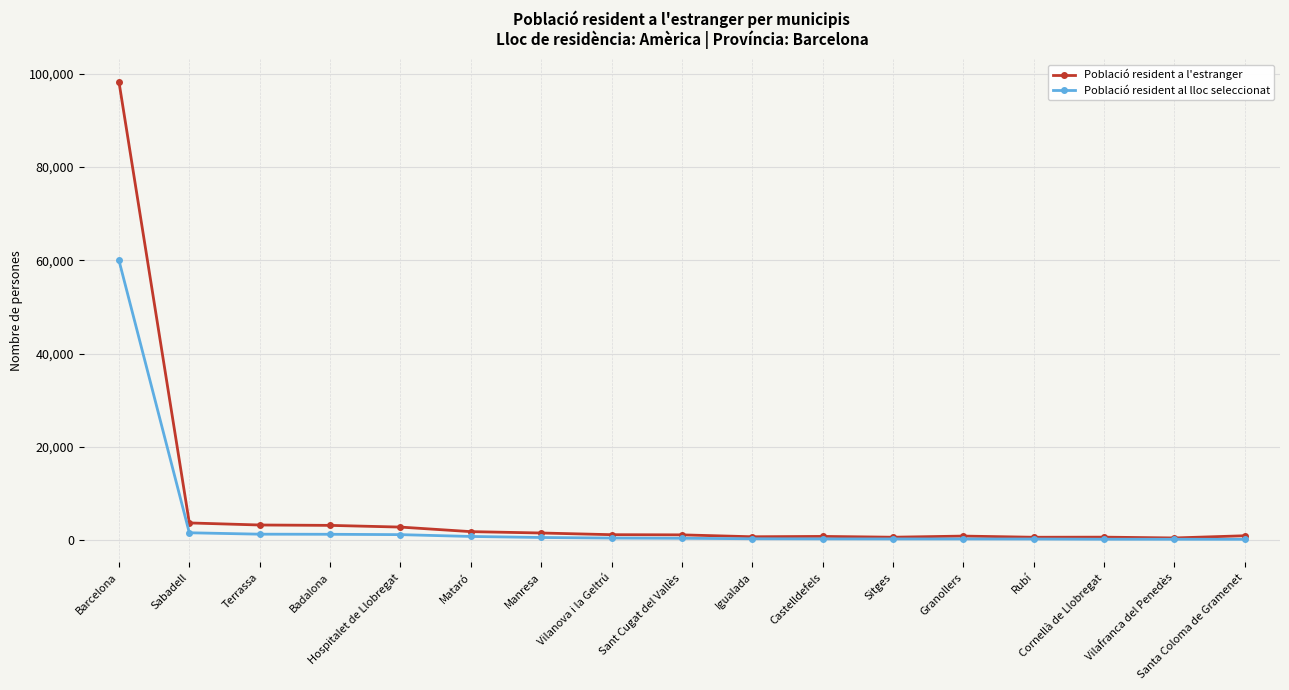

How many data points in Població resident al lloc seleccionat are less than 461?

8